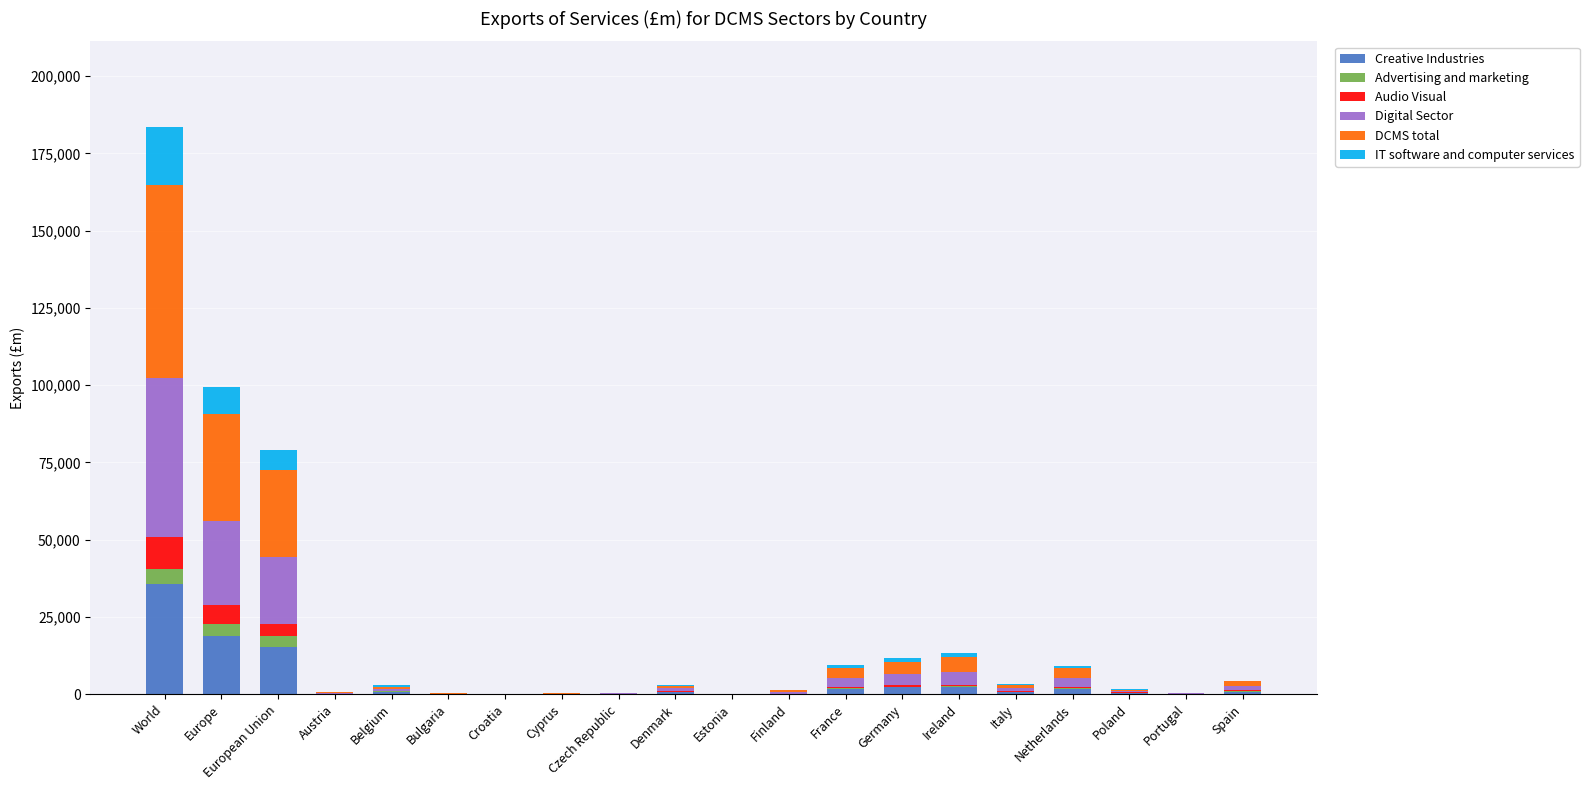

What is the highest value of the Creative Industries series?

35596.7